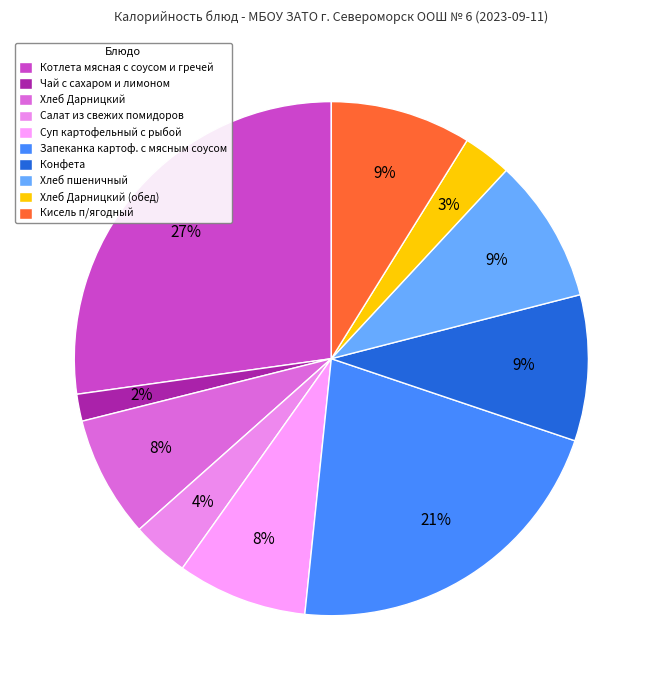

To the nearest percent, what is the difference between the largest and smallest slice percentages?

26%